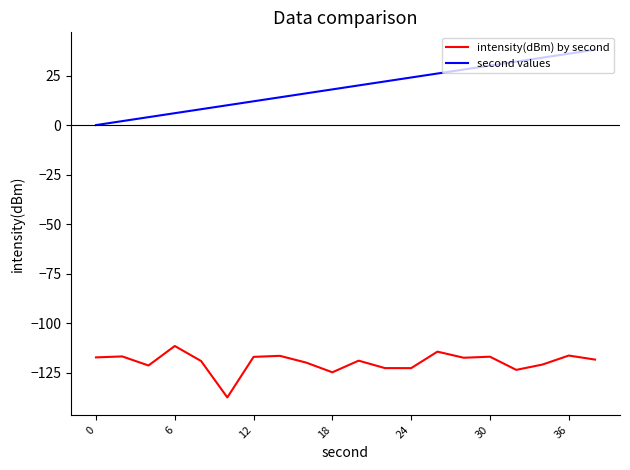

Rank the series by their maximum value, from lowest to highest.

intensity(dBm) by second, second values